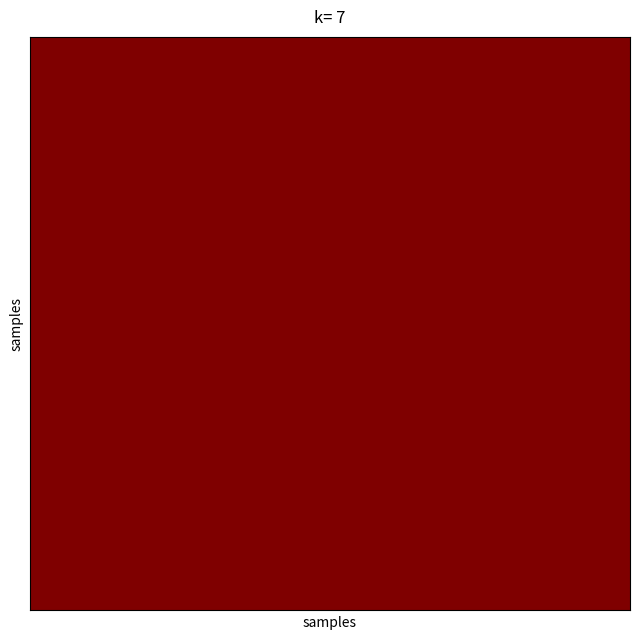

What is the minimum value shown in the chart?

1.0